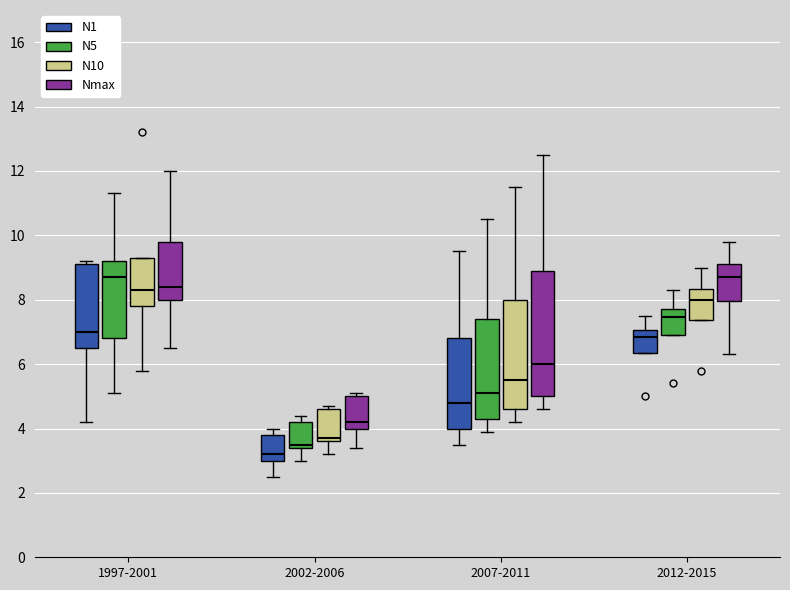

Where is the lower edge of the box for 2002-2006 (N10) on the y-axis? The values are not printed on the chart, so give them approximately, as read against the axis.

3.6